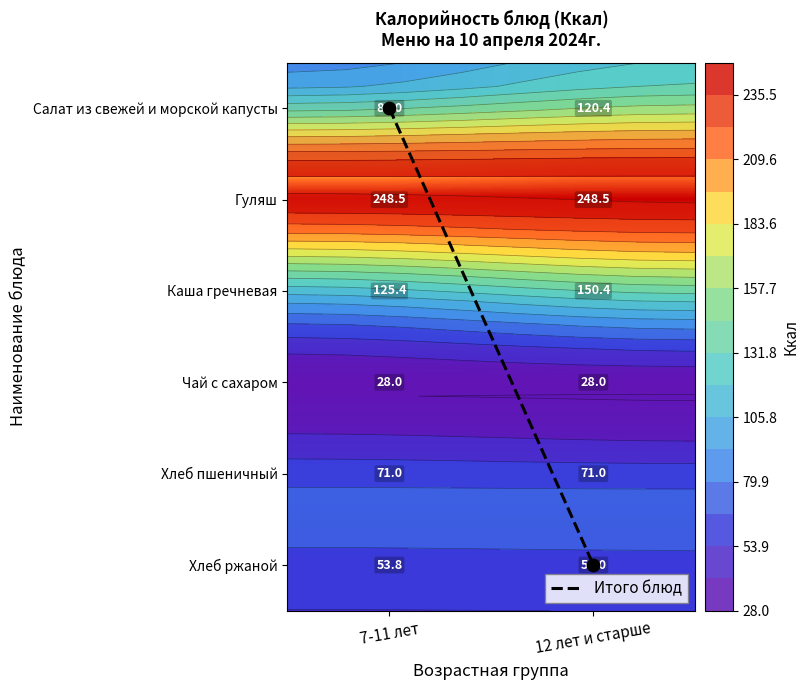

What is the approximate value of Чай с сахаром at 7-11 лет?

28.0